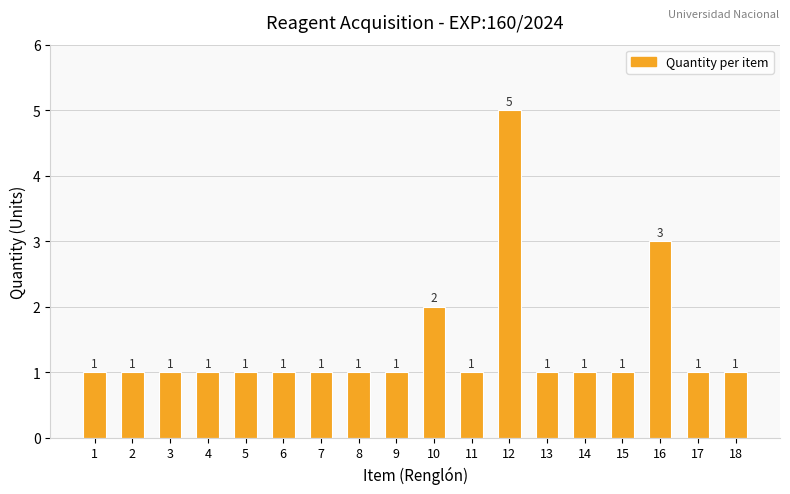

How many bars are there in total?

18